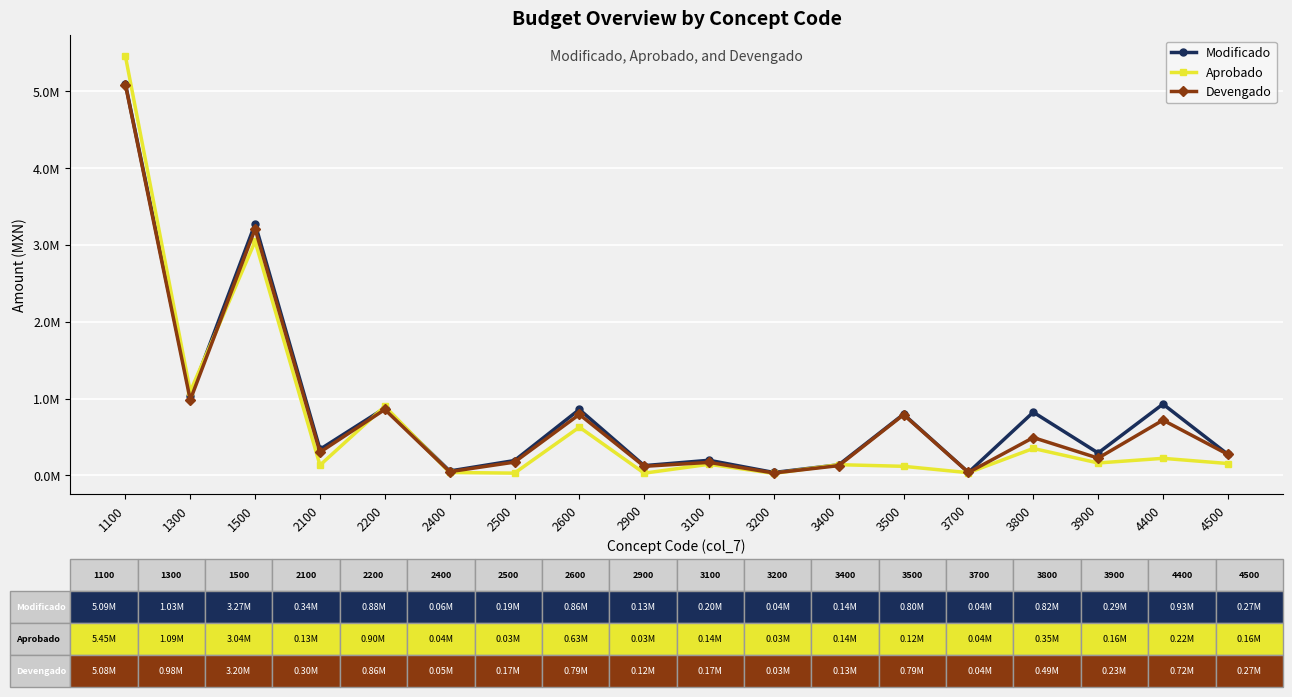

Does the chart have visible grid lines?

Yes